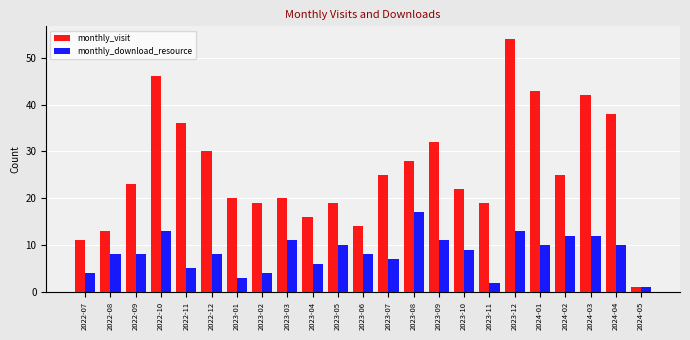

Which series has the widest spread of values?

monthly_visit